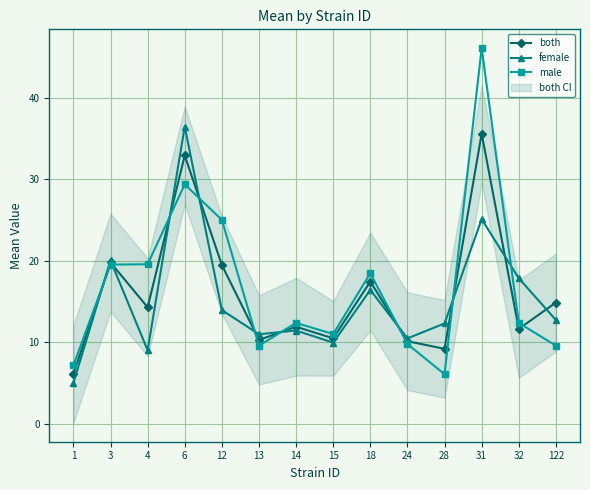

Which series has the largest total across all categories?

male